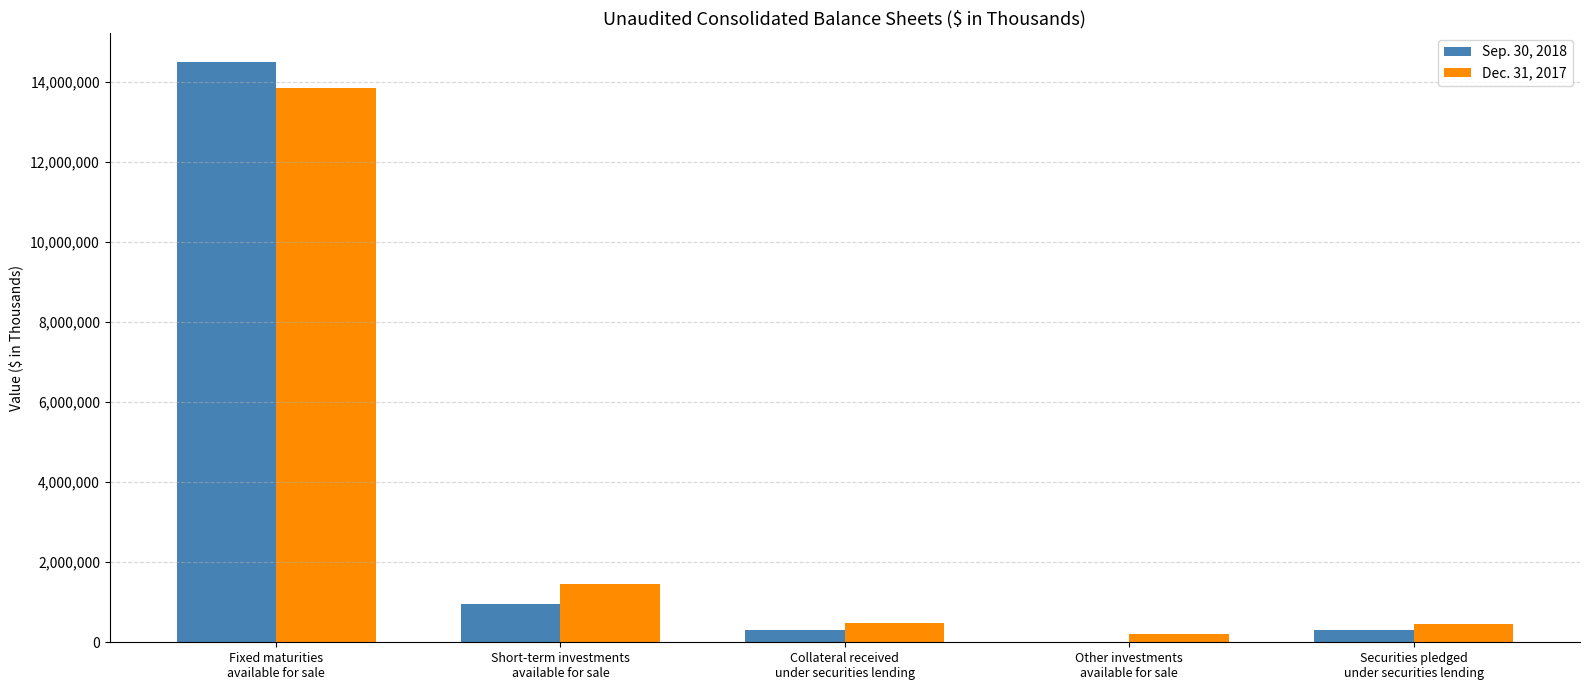

What are all the series names shown in the legend?

Sep. 30, 2018, Dec. 31, 2017